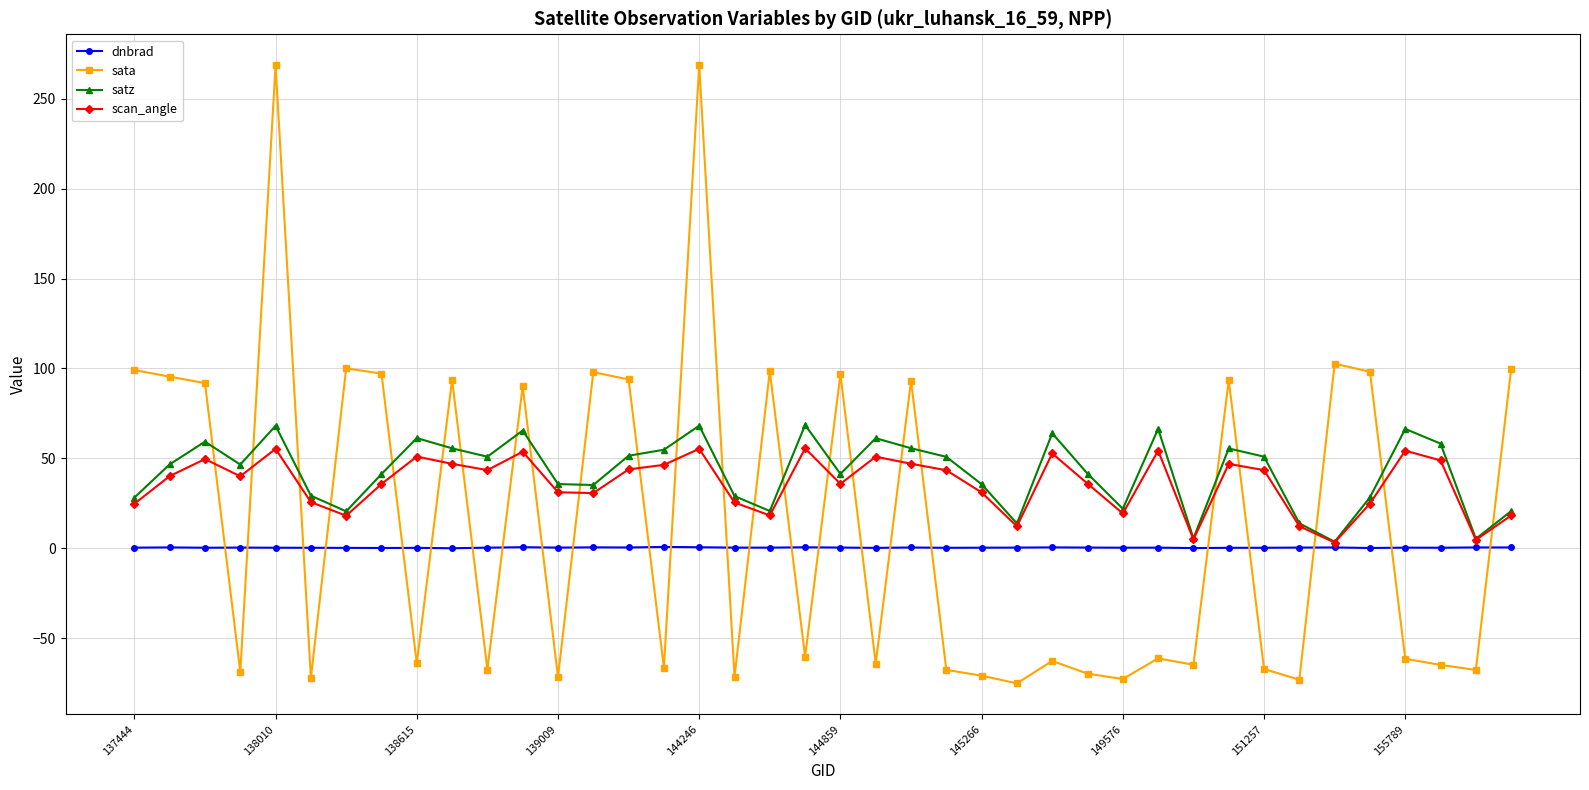

What is the sum of all satz values?

1696.6